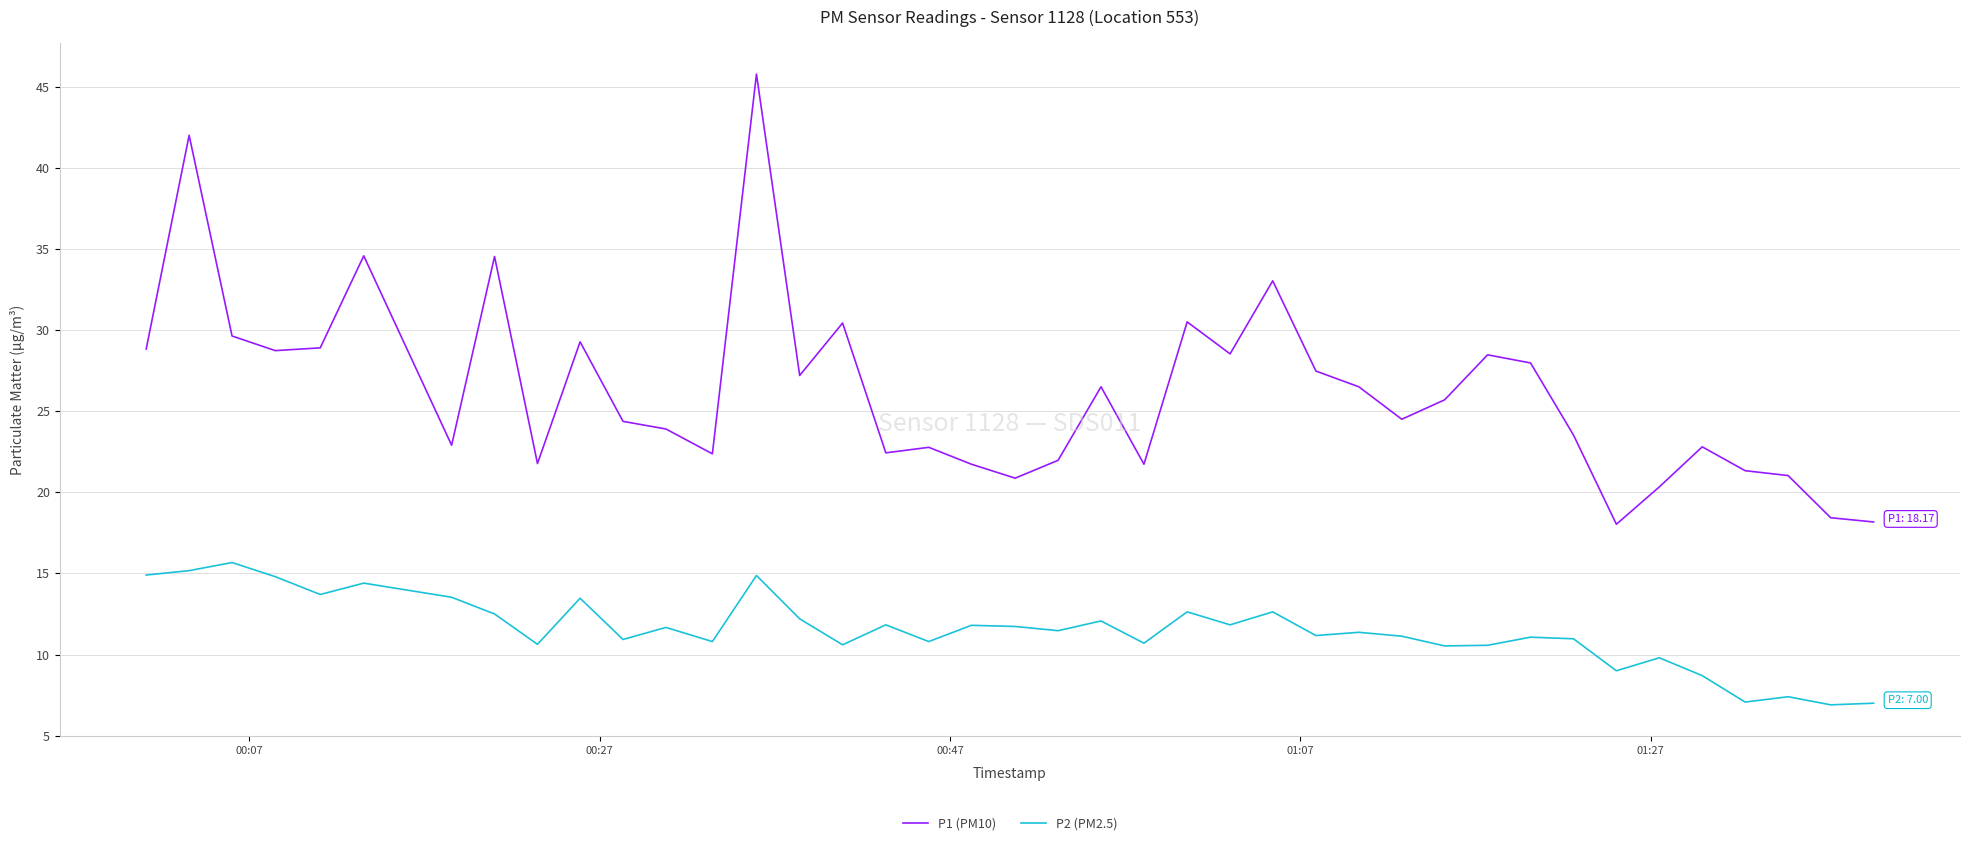

List the series in order of their overall mean, highest first.

P1 (PM10), P2 (PM2.5)